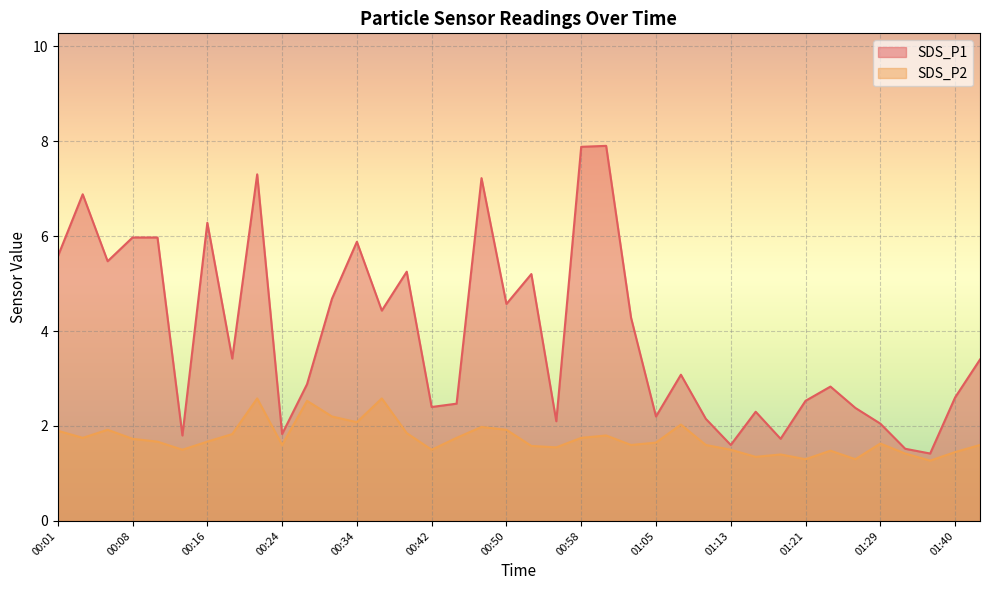

Reading left to right, list all the values displayed in this chart.

SDS_P1: 5.6	6.9	5.5	6.0	6.0	1.8	6.3	3.4	7.3	1.8	2.9	4.7	5.9	4.4	5.2	2.4	2.5	7.2	4.6	5.2	2.1	7.9	7.9	4.3	2.2	3.1	2.1	1.6	2.3	1.7	2.5	2.8	2.4	2.0	1.5	1.4	2.6	3.4
SDS_P2: 1.9	1.8	1.9	1.7	1.7	1.5	1.7	1.8	2.6	1.6	2.5	2.2	2.1	2.6	1.9	1.5	1.8	2.0	1.9	1.6	1.6	1.8	1.8	1.6	1.6	2.0	1.6	1.5	1.4	1.4	1.3	1.5	1.3	1.6	1.4	1.3	1.4	1.6